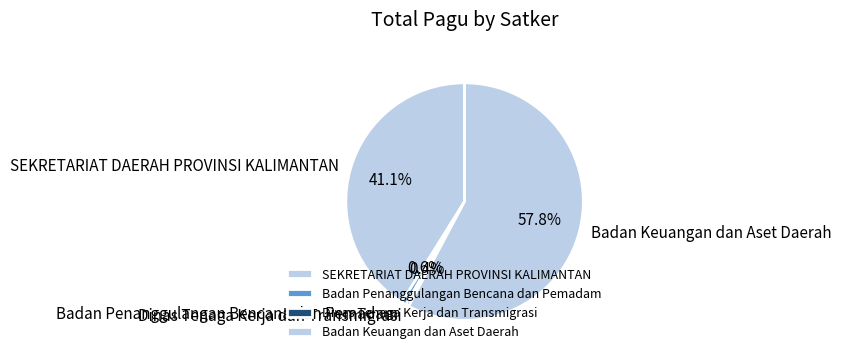

Is SEKRETARIAT DAERAH PROVINSI KALIMANTAN the majority of the pie?

No